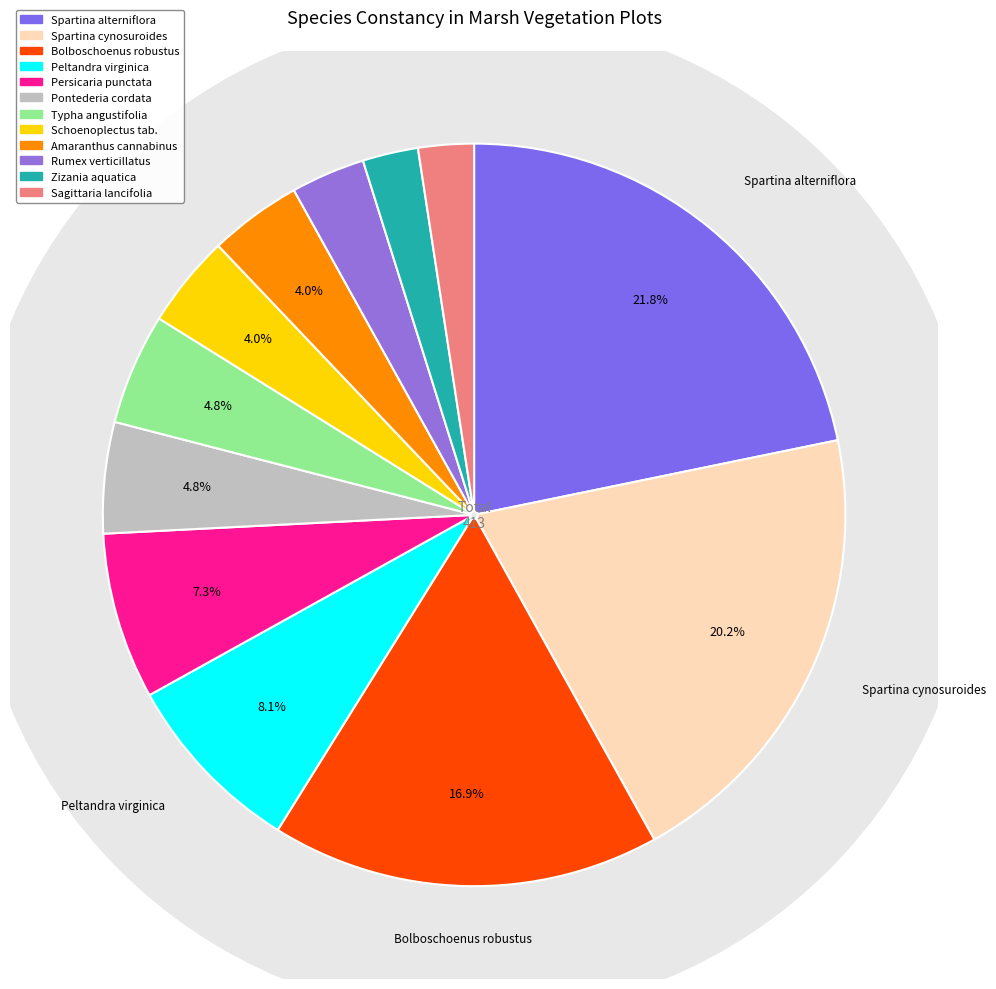

The Bolboschoenus robustus slice represents 17% of the pie. True or false?

True